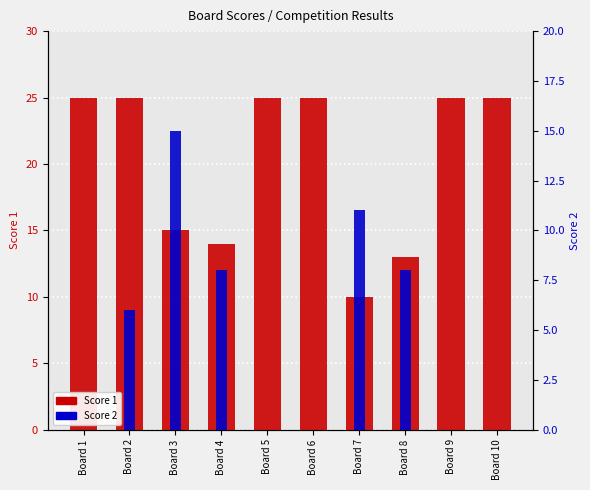

Reading left to right, list all the values displayed in this chart.

Score 1: Board 1=25	Board 2=25	Board 3=15	Board 4=14	Board 5=25	Board 6=25	Board 7=10	Board 8=13	Board 9=25	Board 10=25
Score 2: Board 1=0	Board 2=6	Board 3=15	Board 4=8	Board 5=0	Board 6=0	Board 7=11	Board 8=8	Board 9=0	Board 10=0